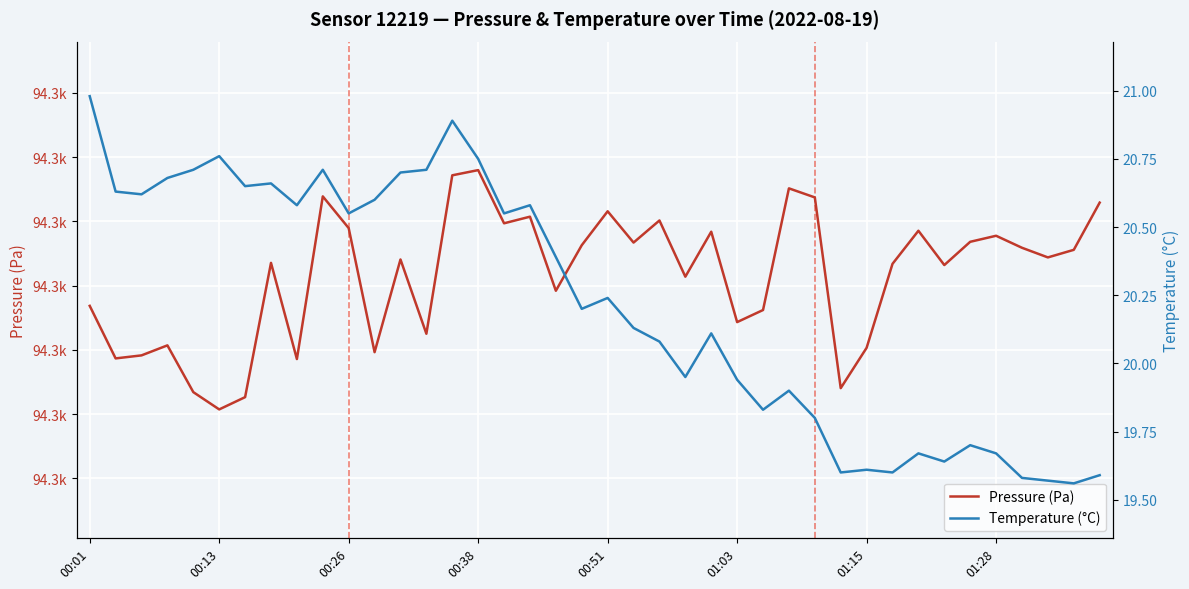

Reading right to left, list all the values displayed in this chart.

Pressure (Pa): 94332.9	94325.6	94324.4	94325.9	94327.8	94326.8	94323.2	94328.5	94323.4	94310.3	94304.0	94333.7	94335.1	94316.2	94314.3	94328.4	94321.4	94330.1	94326.7	94331.6	94326.3	94319.2	94330.7	94329.7	94338.0	94337.2	94312.5	94324.1	94309.6	94328.9	94333.9	94308.6	94323.5	94302.6	94300.7	94303.4	94310.7	94309.1	94308.7	94316.8
Temperature (°C): 19.6	19.6	19.6	19.6	19.7	19.7	19.6	19.7	19.6	19.6	19.6	19.8	19.9	19.8	19.9	20.1	19.9	20.1	20.1	20.2	20.2	20.4	20.6	20.6	20.8	20.9	20.7	20.7	20.6	20.6	20.7	20.6	20.7	20.6	20.8	20.7	20.7	20.6	20.6	21.0